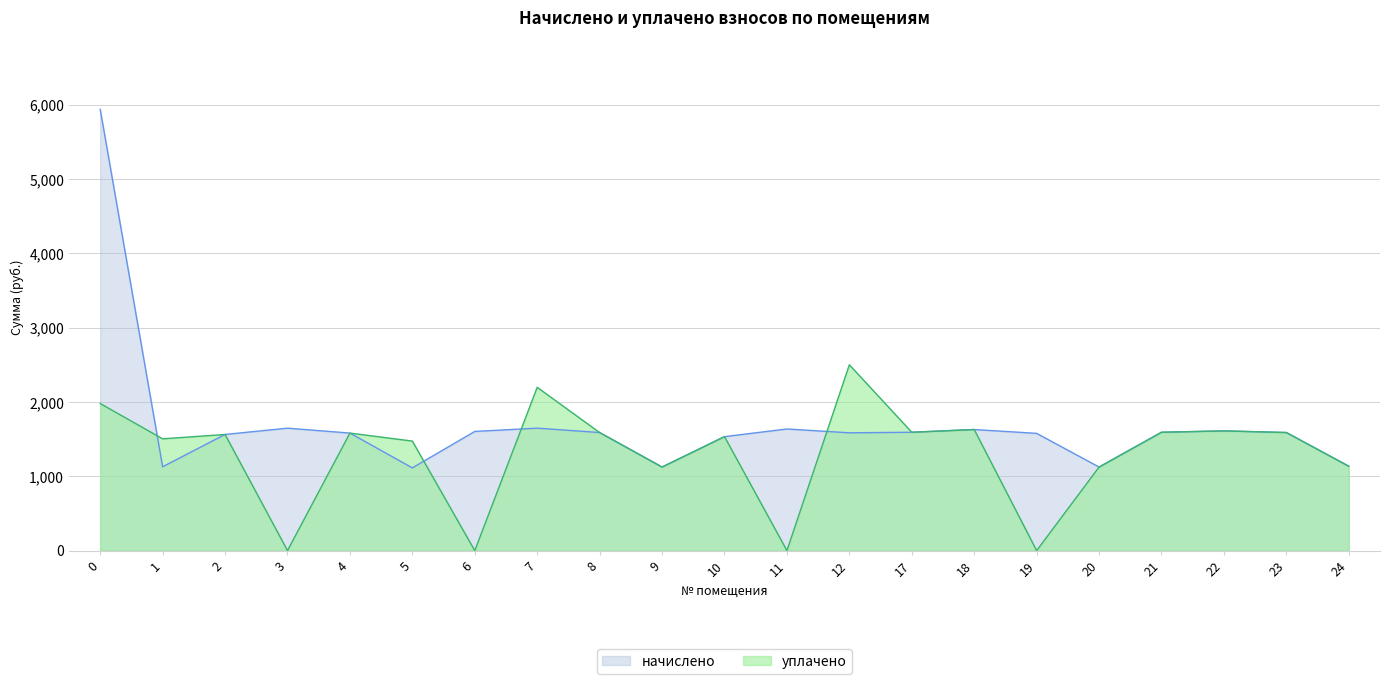

Which series has the largest total across all categories?

начислено